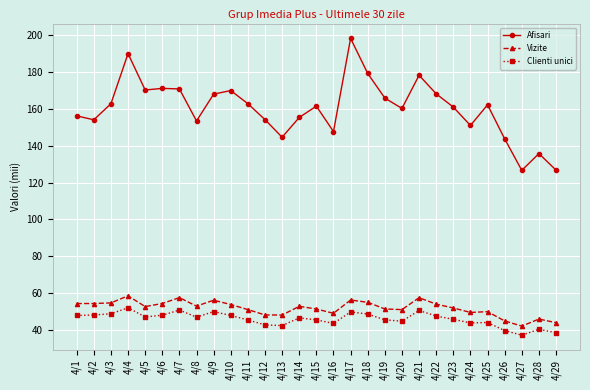

Between 4/19 and 4/27, which series saw the biggest shift?

Afisari